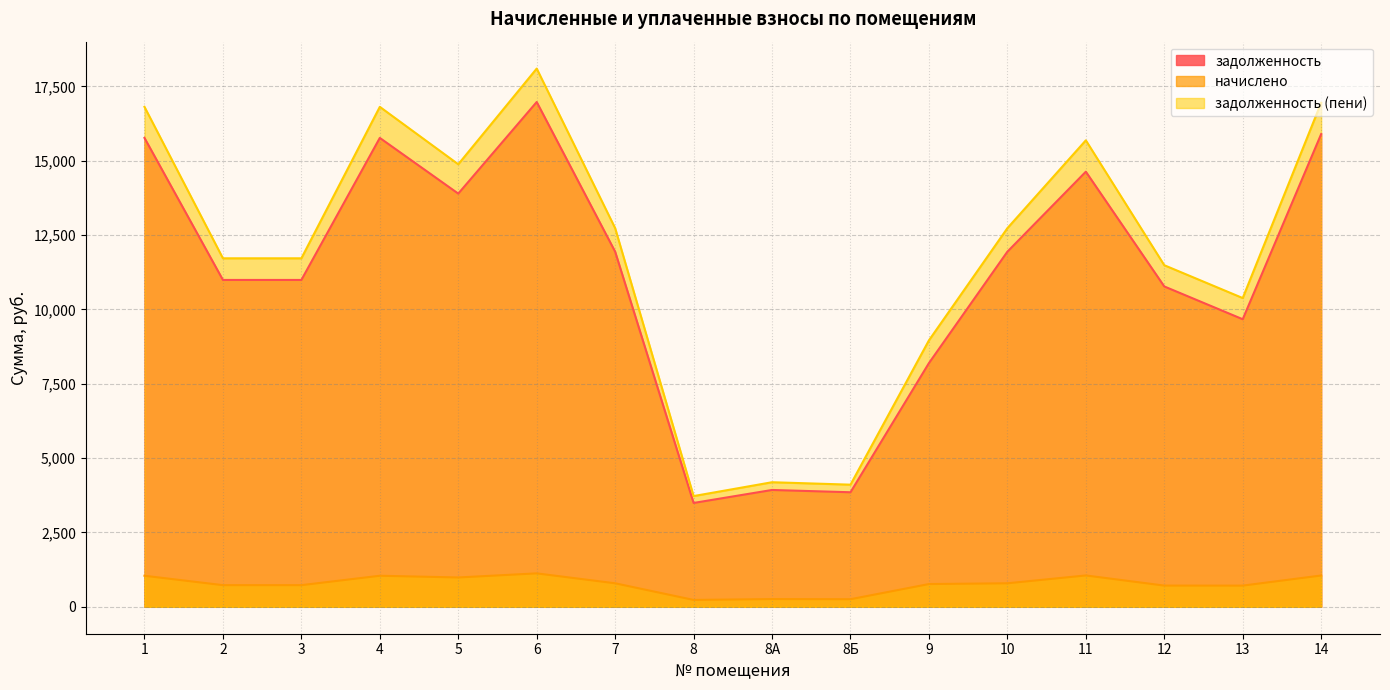

Which series has the largest total across all categories?

задолженность (пени)